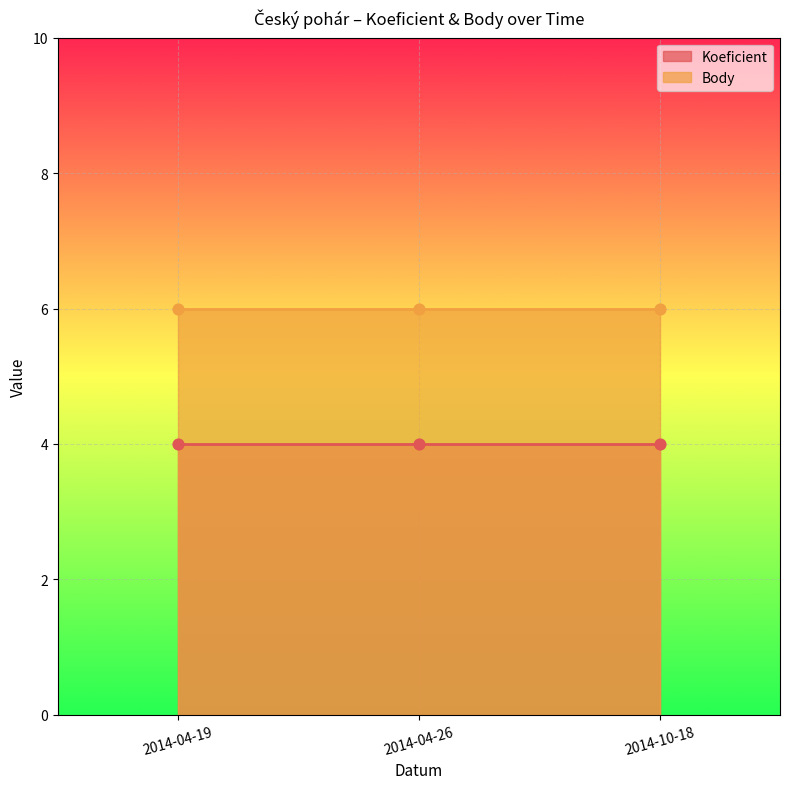

Which series has the largest Y range (max minus min)?

Koeficient